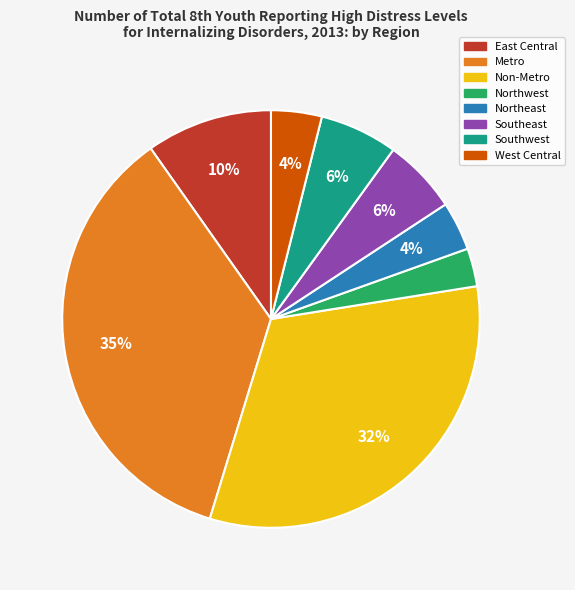

Combined, do Southeast and Northeast account for over 50%?

No